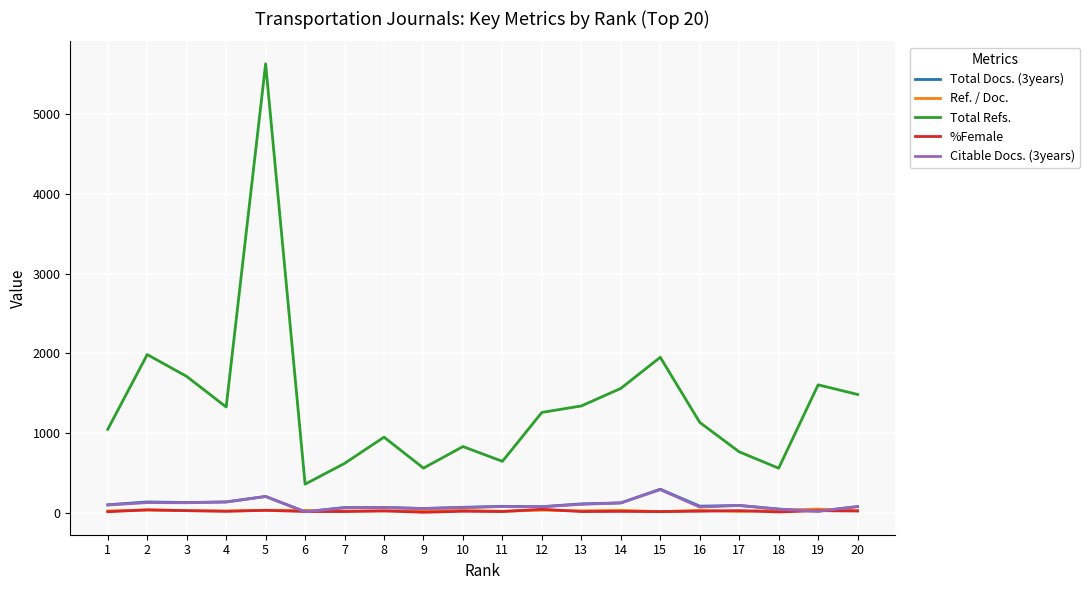

Which series has the largest total across all categories?

Total Refs.